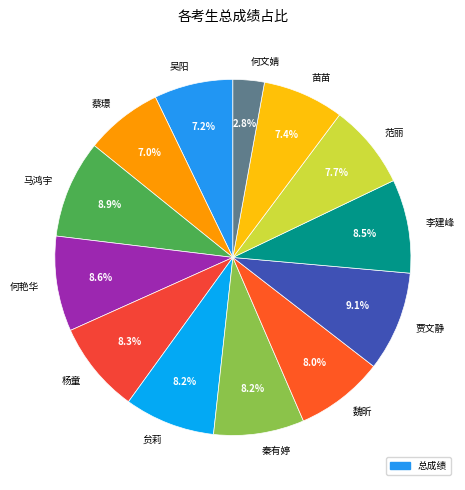

Approximately how many times larger is the value at 何文婧 compared to 杨童?

0.3